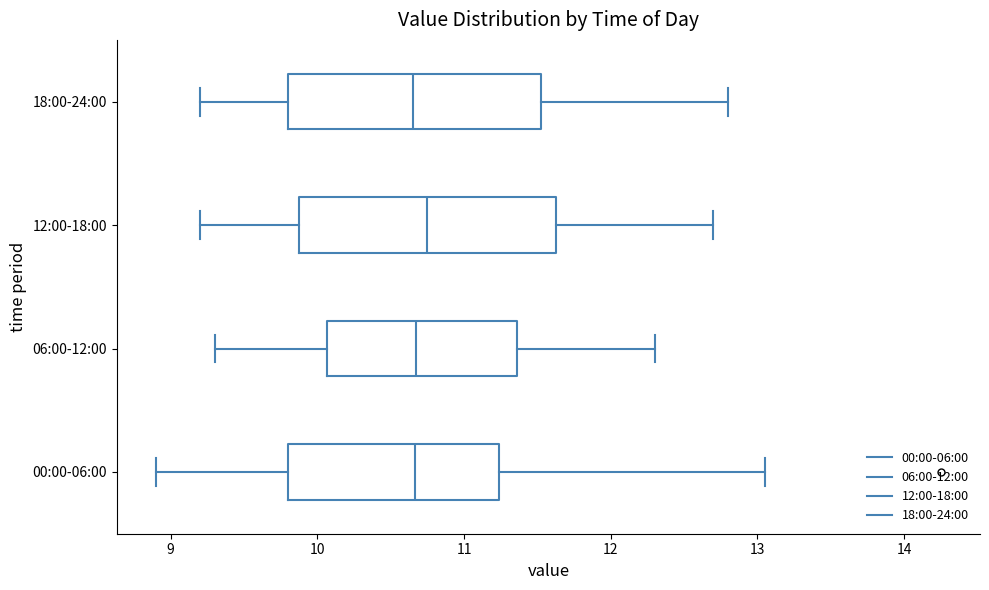

Reading bottom to top, read every box against the x-axis: the position of its median line, the range the box covers, and the ends of its whiskers. The values are not printed on the chart, so give them approximately, as read against the axis.

00:00-06:00: median 10.7, box 9.8 to 11.2, whiskers 8.9 to 13.1
06:00-12:00: median 10.7, box 10.1 to 11.4, whiskers 9.3 to 12.3
12:00-18:00: median 10.8, box 9.9 to 11.6, whiskers 9.2 to 12.7
18:00-24:00: median 10.7, box 9.8 to 11.5, whiskers 9.2 to 12.8